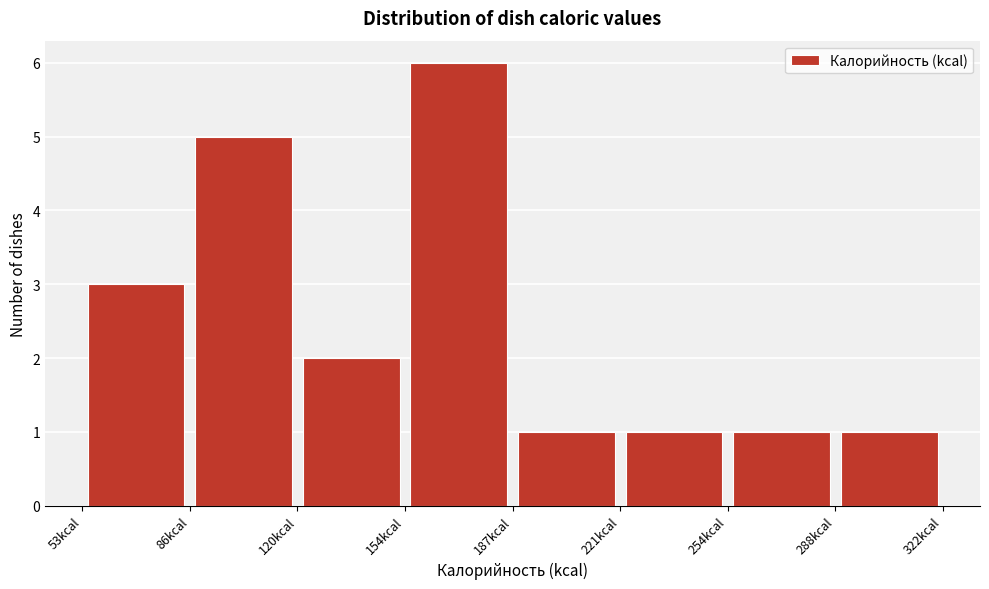

How tall is the bar that spans 155 to 185 on the x-axis? Neither the bar edges nor the heights are printed on the chart, so give them approximately, as read against the axes.

6